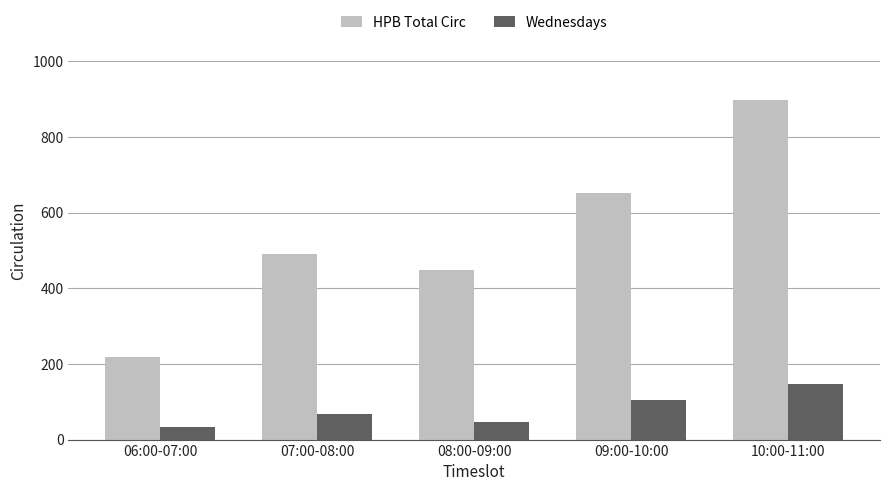

What is the label of the 4th bar from the left?

09:00-10:00